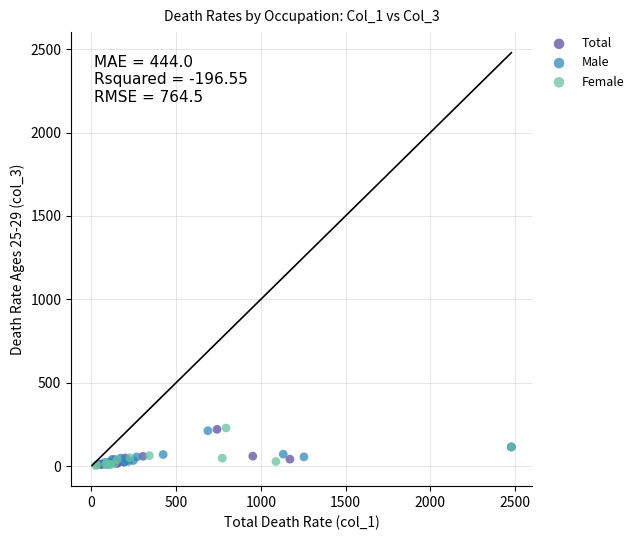

What are all the series names shown in the legend?

Total, Male, Female